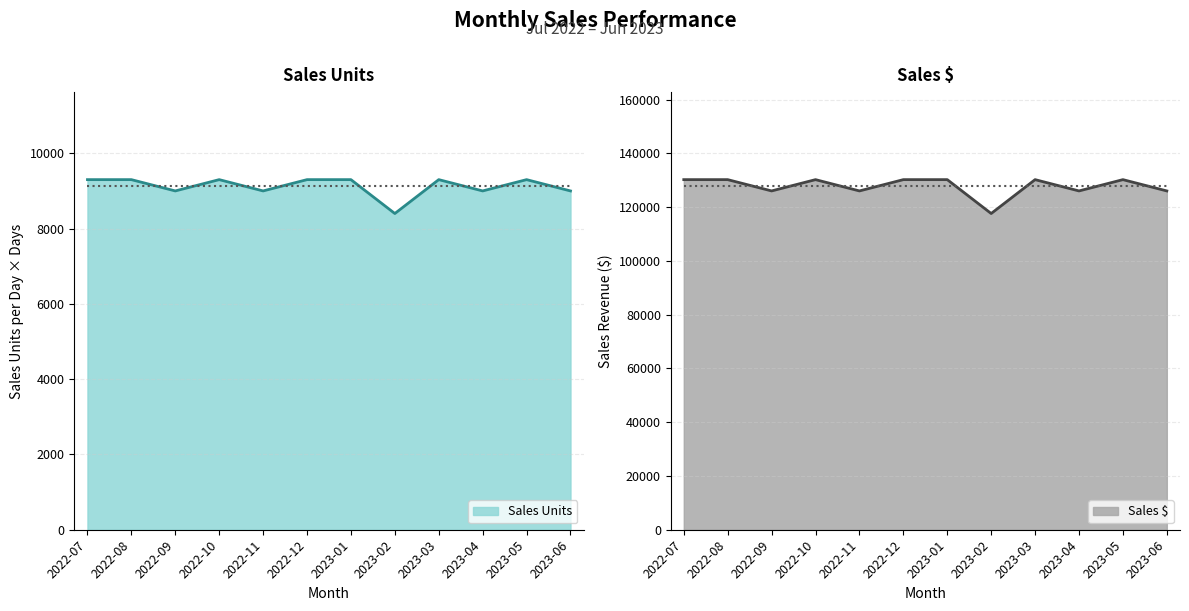

What is the difference between the maximum and minimum values in the Sales Units series?

900